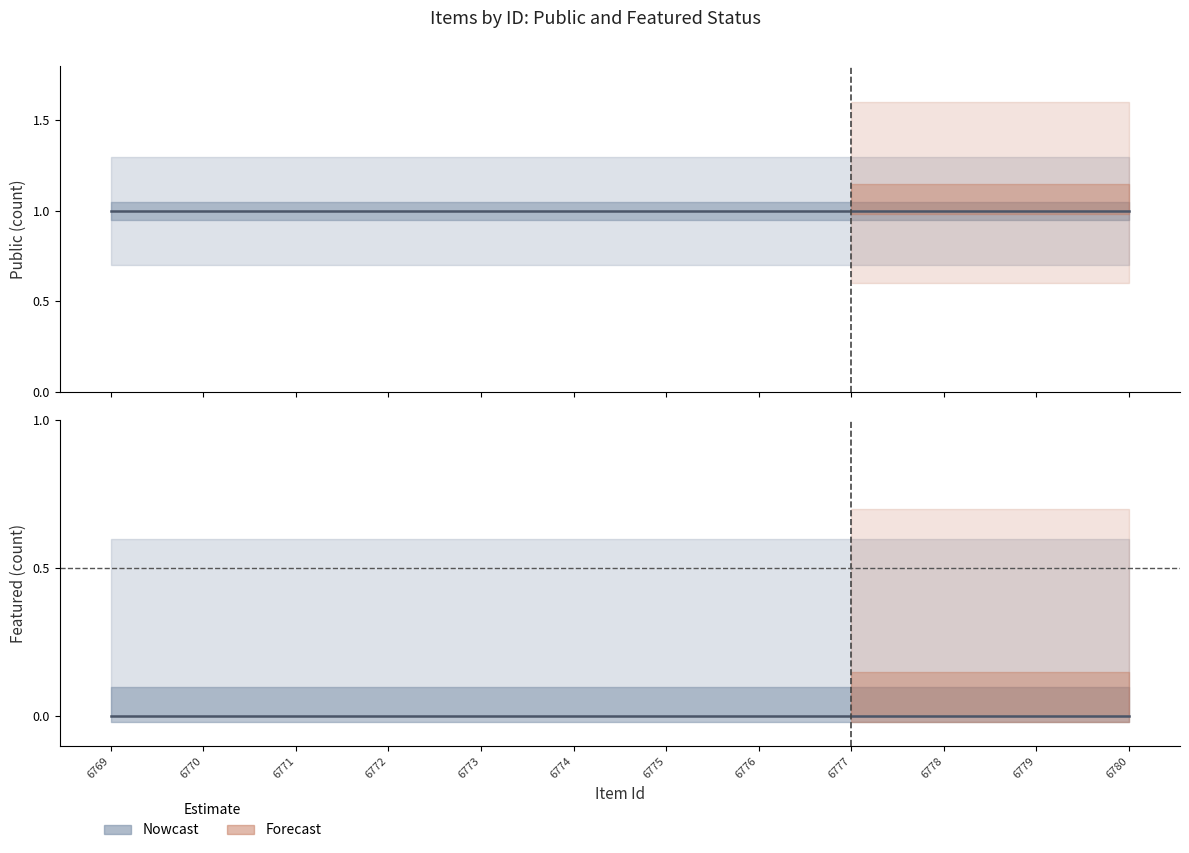

True or false: featured and public_upper cross at least once.

False